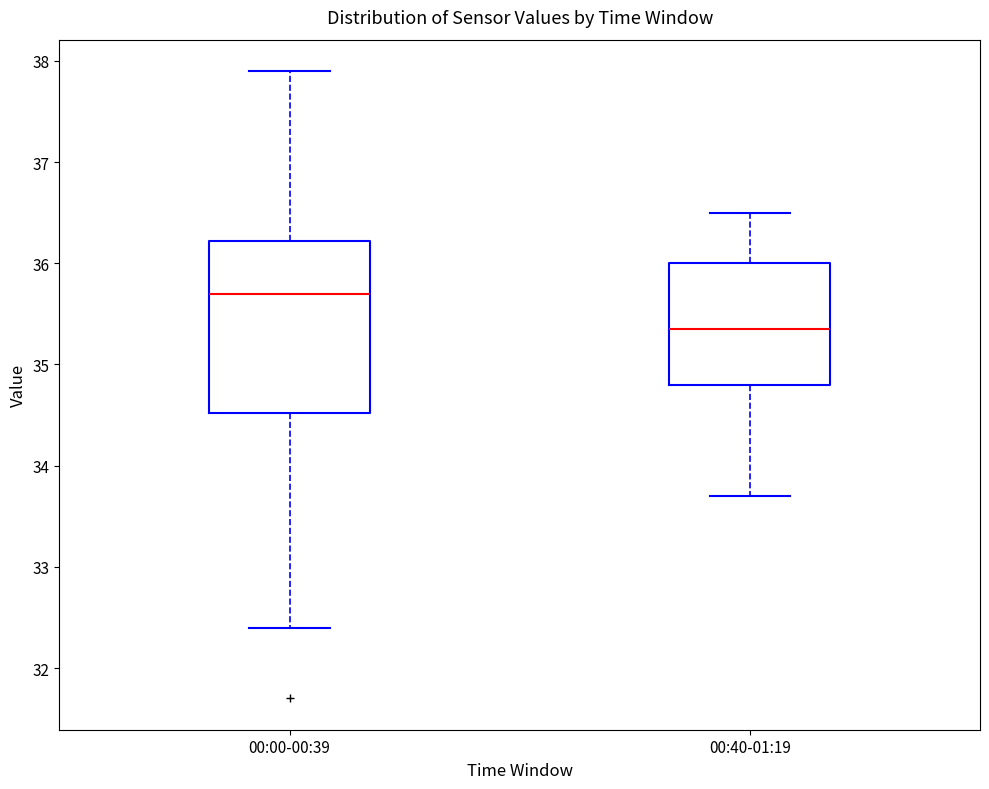

Reading left to right, transcribe this box plot: for each box, give where its median line is, the range the box spans, and where its two whiskers end, as read against the y-axis. The values are not printed on the chart, so give them approximately, as read against the axis.

00:00-00:39: median 35.7, box 34.5 to 36.2, whiskers 32.4 to 37.9
00:40-01:19: median 35.4, box 34.8 to 36.0, whiskers 33.7 to 36.5